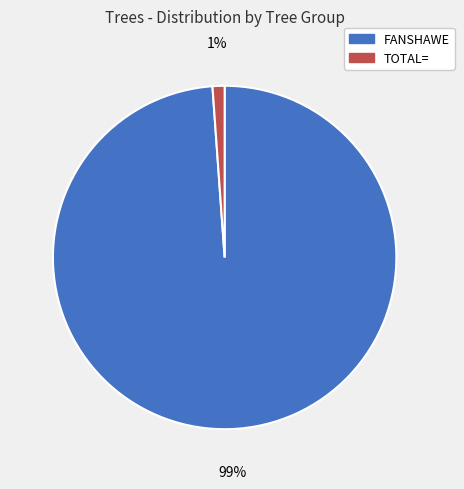

Which has a higher value, TOTAL= or FANSHAWE?

FANSHAWE